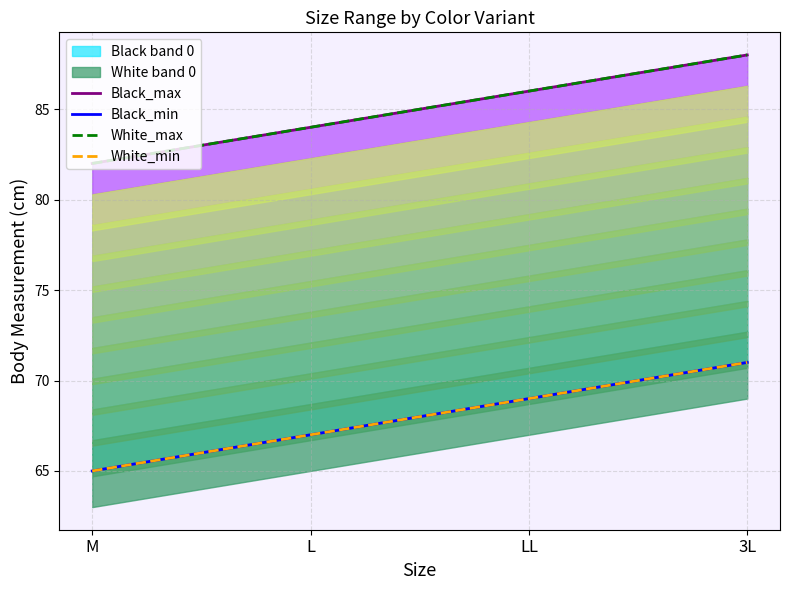

At which category does the chart reach its peak across all series?

3L